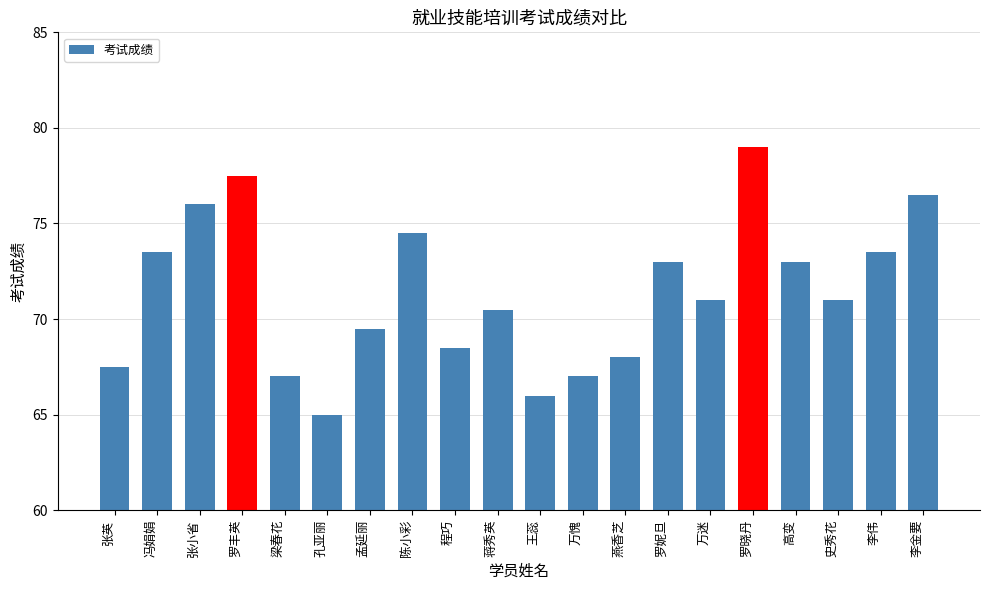

True or false: the data shows 73.0 at 罗妮旦.

True